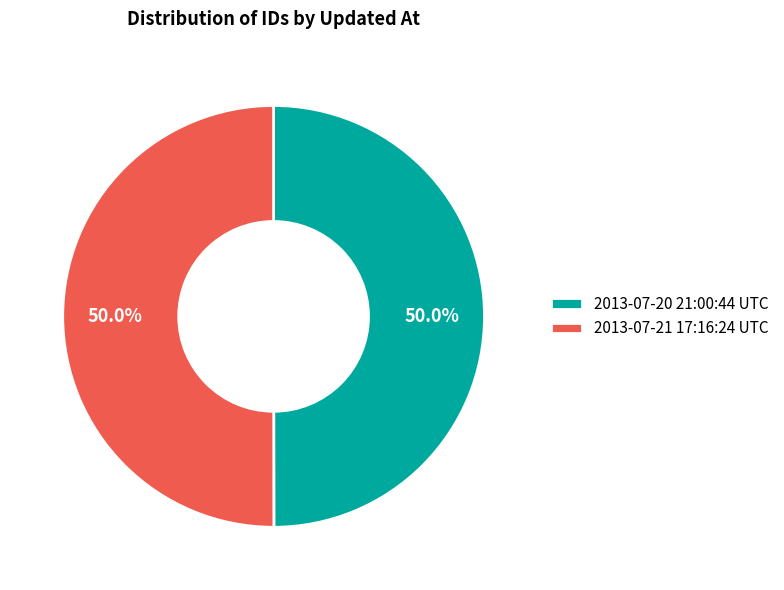

To the nearest percent, what portion does 2013-07-21 17:16:24 UTC represent?

50%